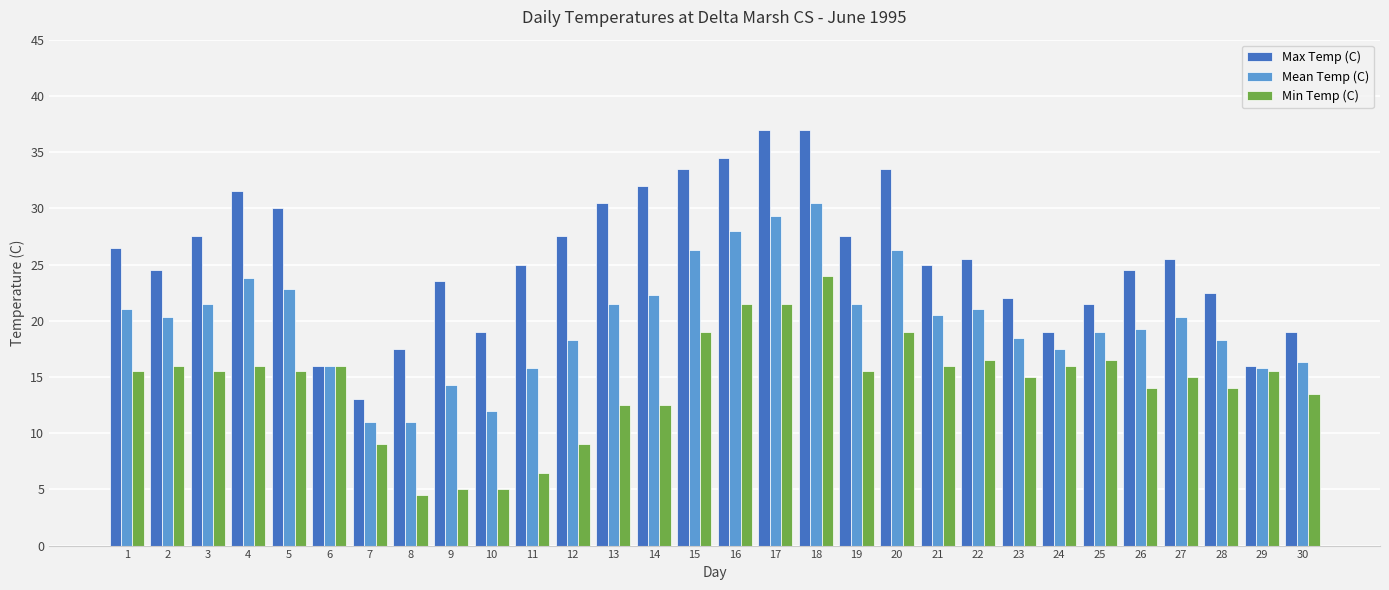

What is the minimum value for Mean Temp (C)?

11.0